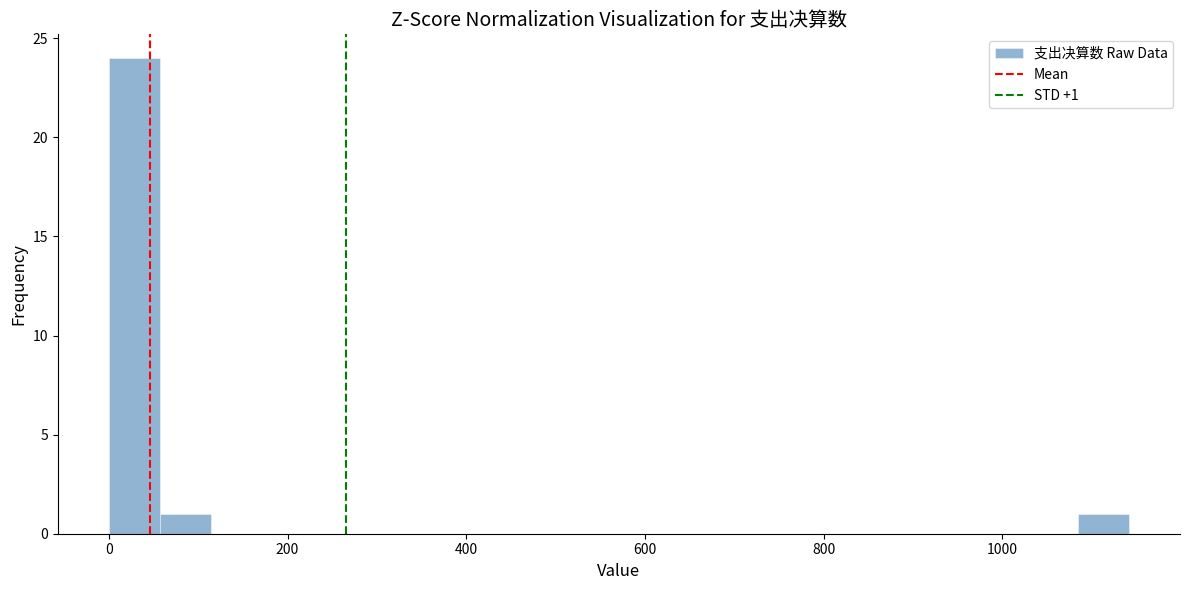

Read against the x-axis, roughly where is the centre of the tallest bar?

20